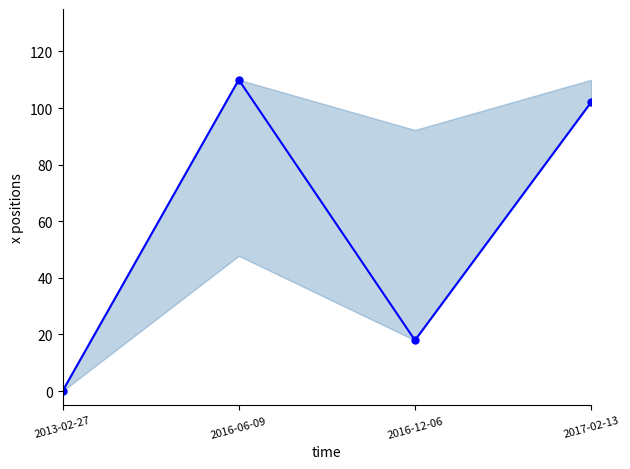

At which label does the data first exceed 102?

2016-06-09